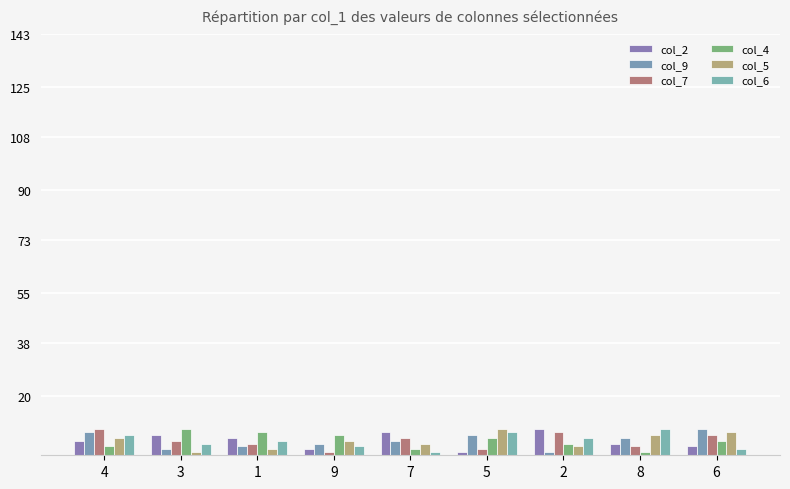

Does the chart contain any negative values?

No